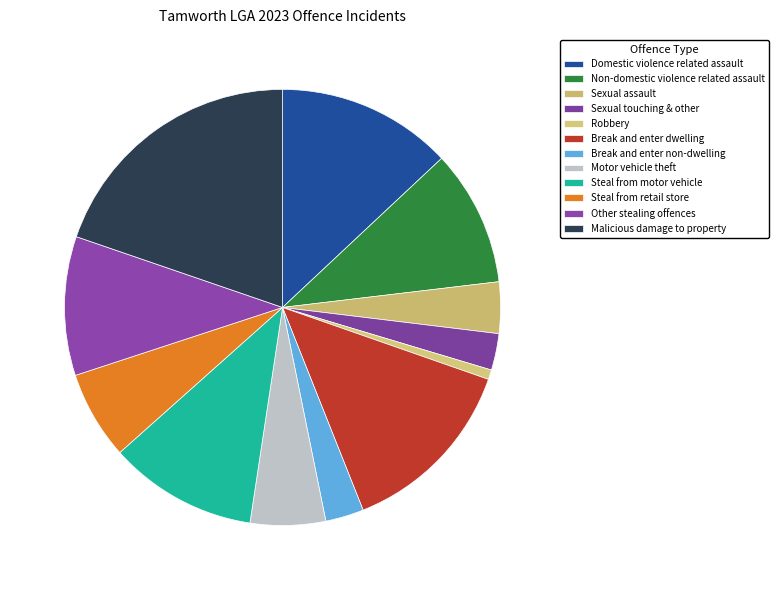

The Steal from motor vehicle slice represents 11% of the pie. True or false?

True